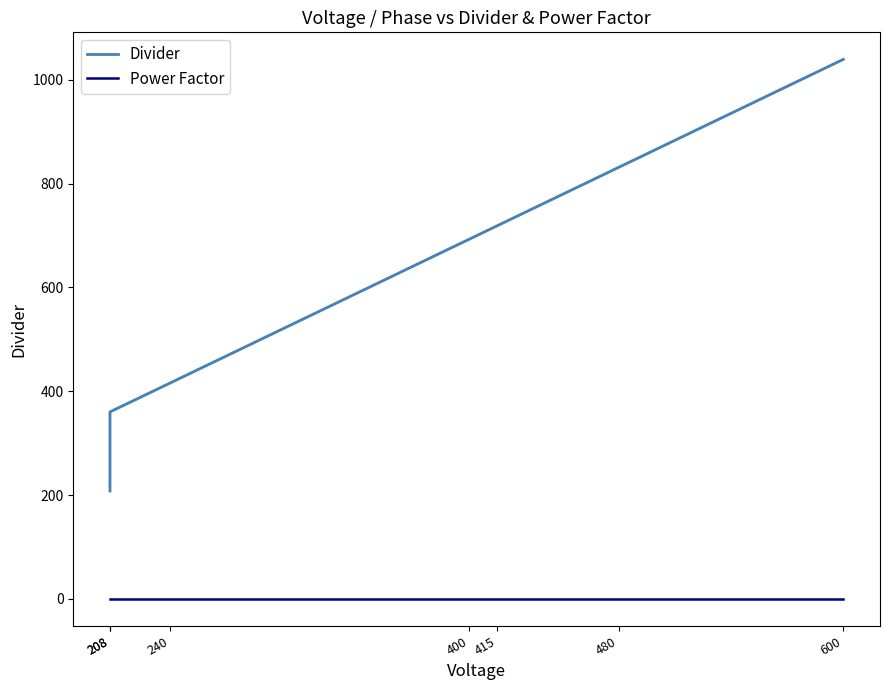

True or false: Divider has a value of 1212.5 at 400.

False